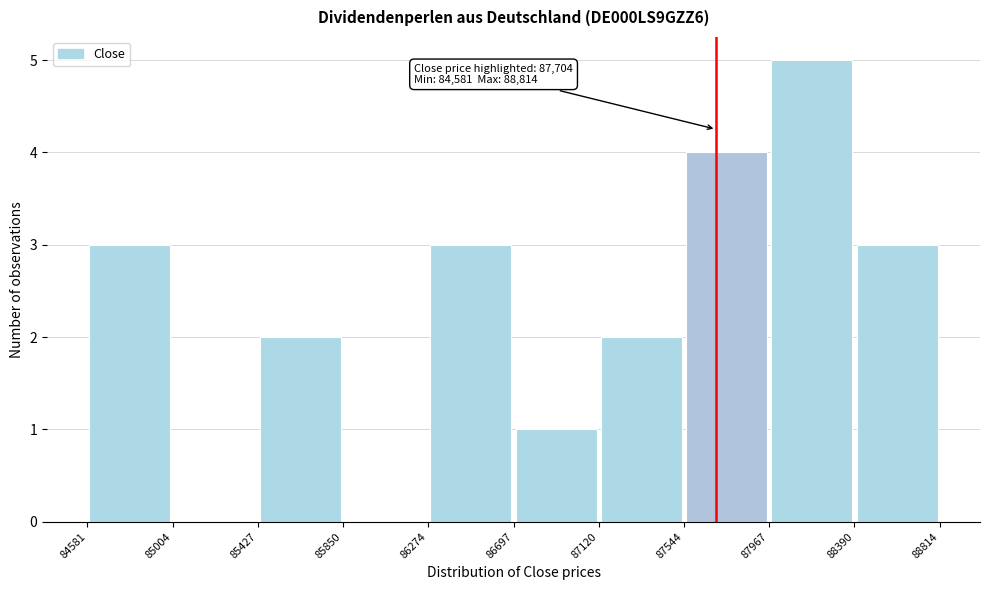

Over which range of the x-axis is the bar tallest?

87967 to 88390